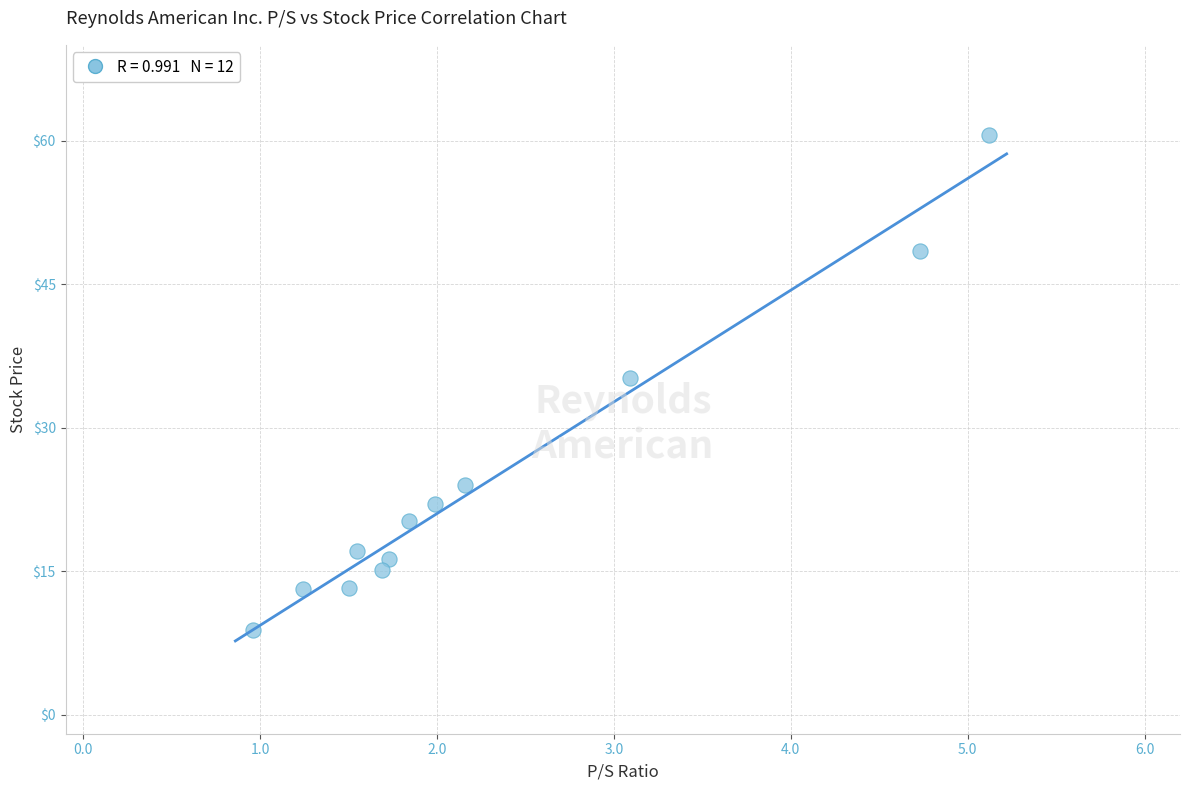

What is the range of Y values (max minus min)?

51.7